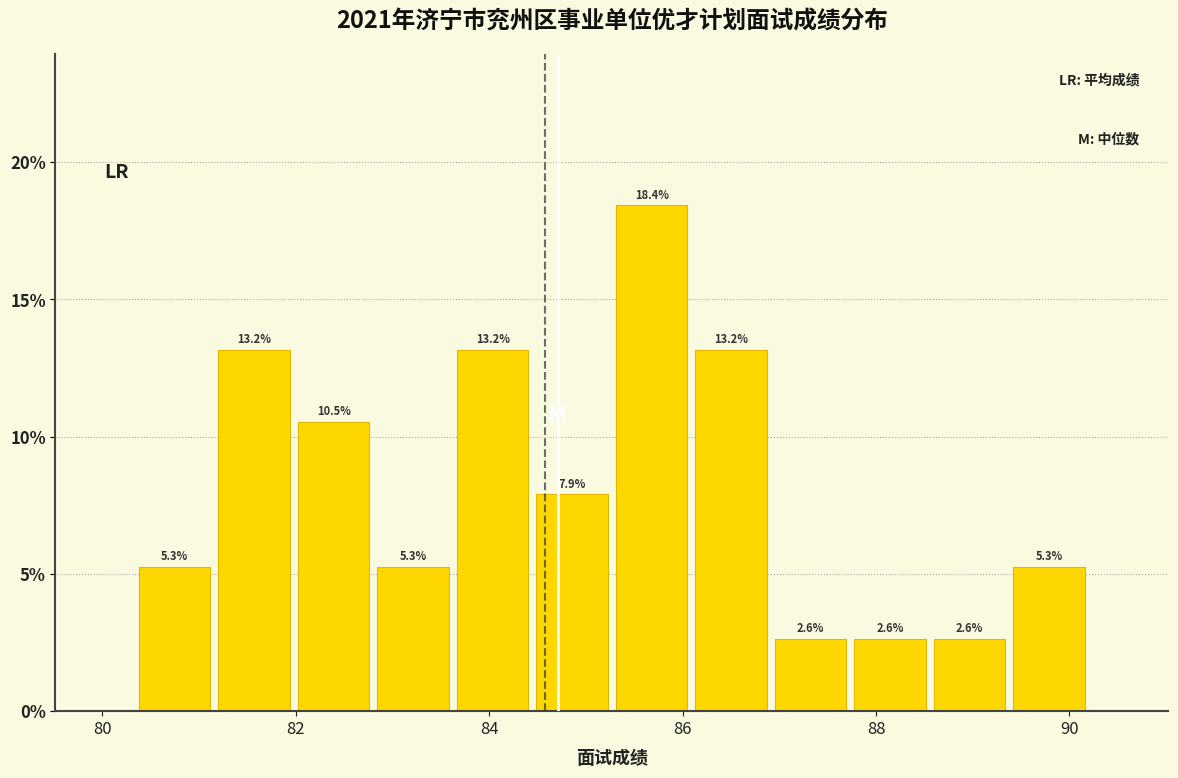

Reading left to right, list every bar in this chart as the range it spans on the x-axis followed by its height. The bar edges are not printed on the chart, so give them approximately, as read against the axis.

80.4 to 81.2: 5.3
81.2 to 82.0: 13.2
82.0 to 82.8: 10.5
82.8 to 83.6: 5.3
83.6 to 84.4: 13.2
84.4 to 85.2: 7.9
85.2 to 86.0: 18.4
86.0 to 87.0: 13.2
87.0 to 87.8: 2.6
87.8 to 88.6: 2.6
88.6 to 89.4: 2.6
89.4 to 90.2: 5.3